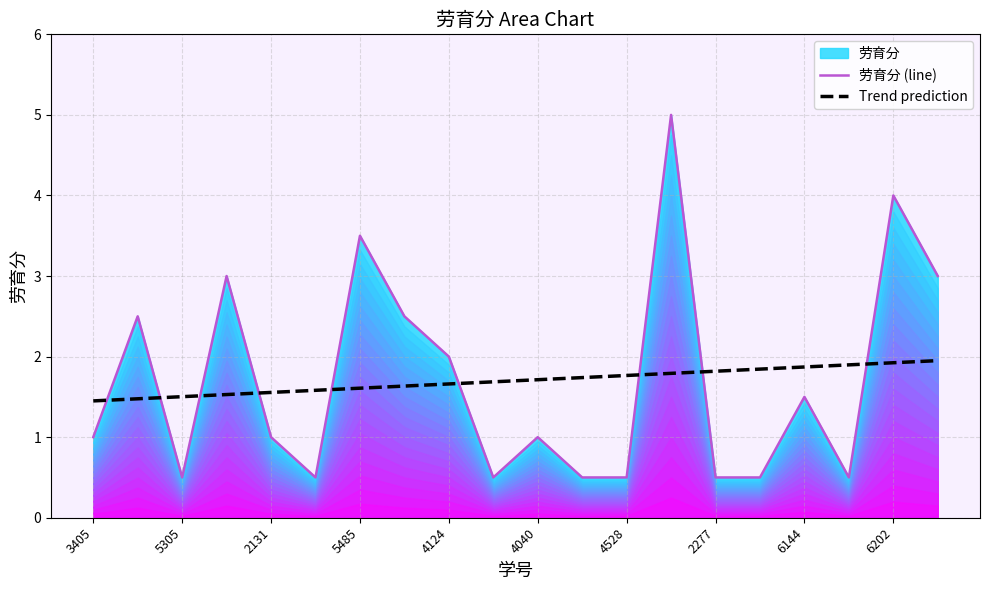

What is the lowest value of the Trend prediction series?

1.5